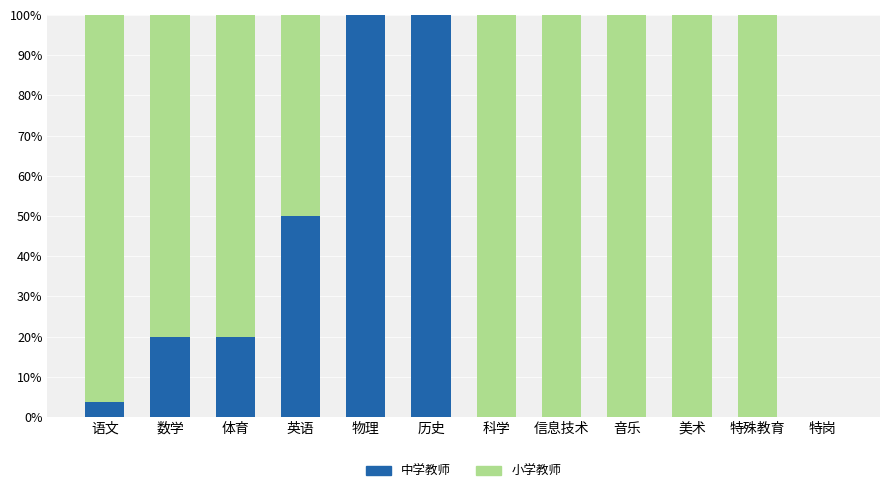

What is the sum of all 中学教师 values?

293.7